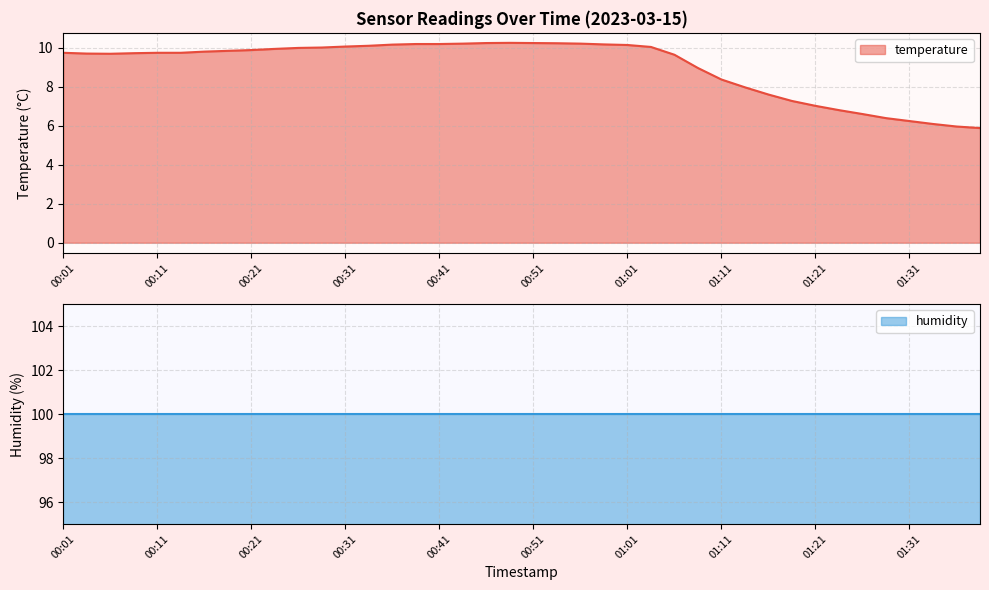

Reading left to right, what are all the values shown in this chart?

00:01=9.7	00:04=9.7	00:06=9.7	00:09=9.7	00:11=9.7	00:14=9.7	00:16=9.8	00:19=9.8	00:21=9.9	00:23=9.9	00:26=10.0	00:28=10.0	00:31=10.1	00:33=10.1	00:36=10.2	00:38=10.2	00:41=10.2	00:43=10.2	00:46=10.2	00:48=10.2	00:51=10.2	00:53=10.2	00:56=10.2	00:58=10.2	01:01=10.1	01:03=10.0	01:06=9.6	01:08=9.0	01:11=8.4	01:13=8.0	01:16=7.6	01:18=7.3	01:21=7.0	01:23=6.8	01:26=6.6	01:28=6.4	01:31=6.2	01:33=6.1	01:36=6.0	01:39=5.9